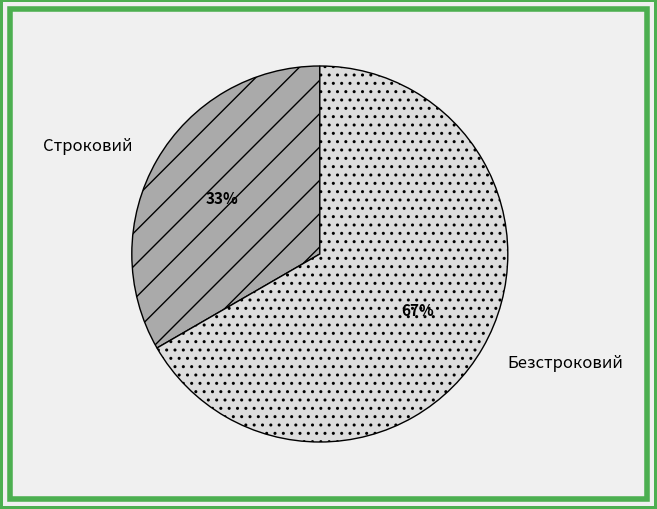

To the nearest percent, what is the average slice percentage?

50%